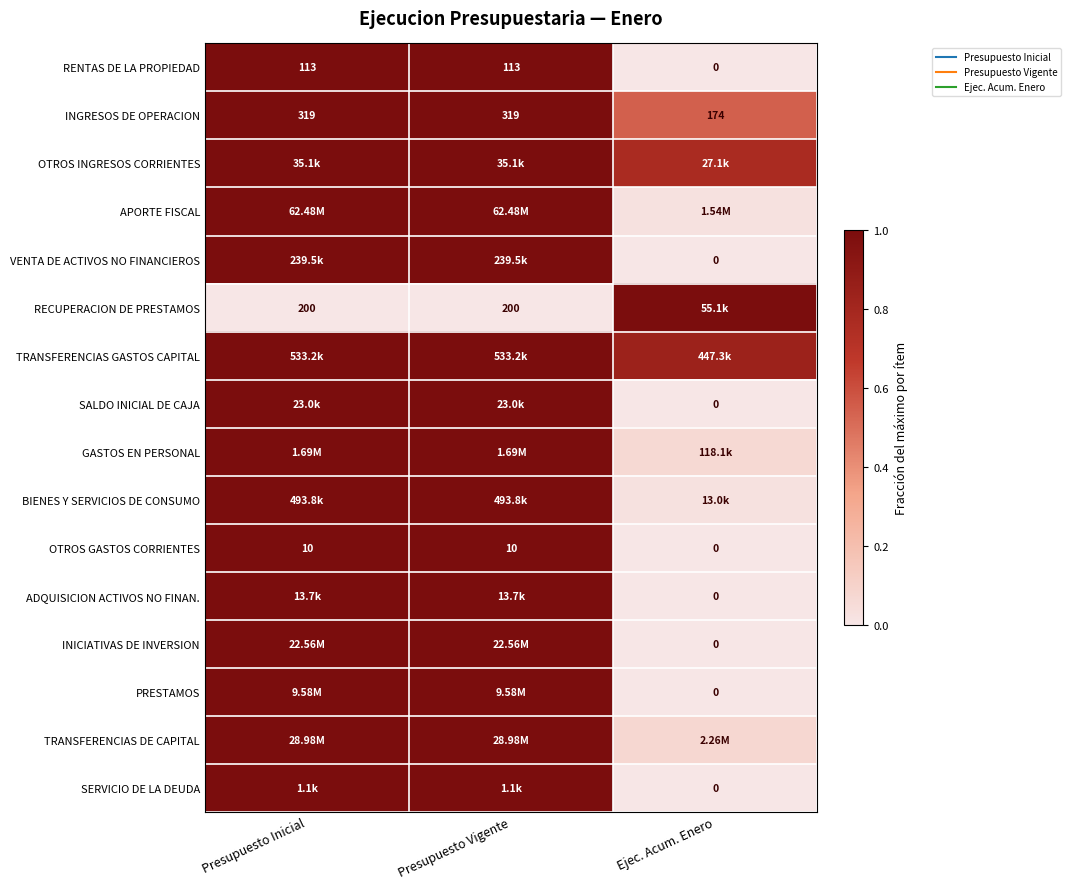

Count the number of categories in the chart.

3